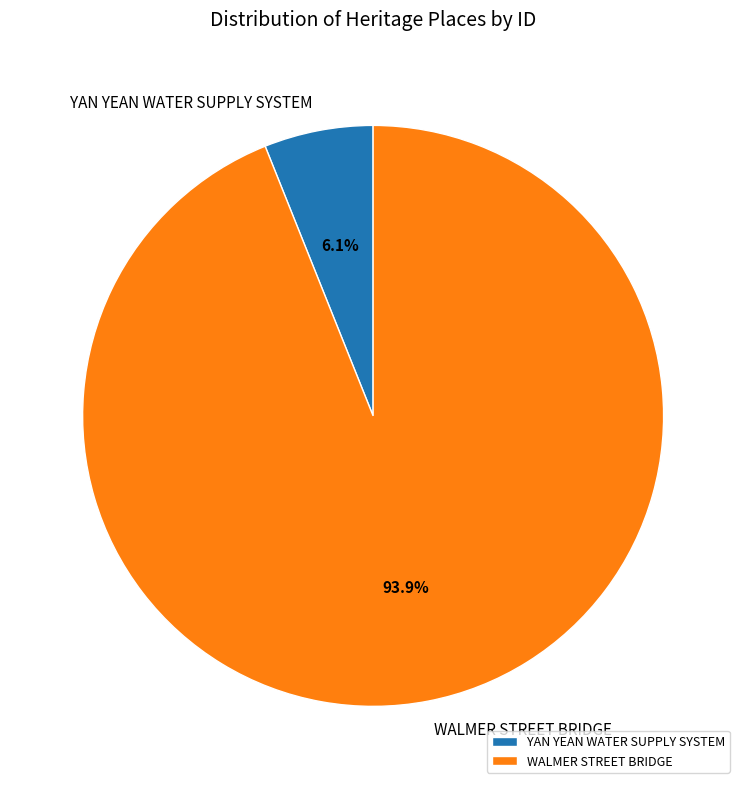

What percentage do YAN YEAN WATER SUPPLY SYSTEM and WALMER STREET BRIDGE together represent?

100.0%